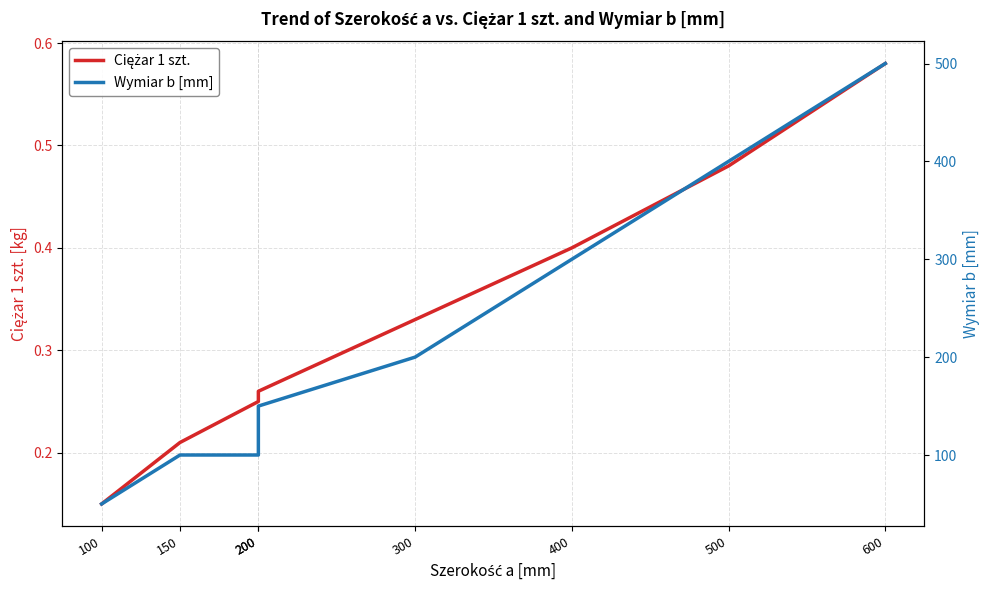

What is the difference between the maximum and second lowest values in the Wymiar b [mm] series?

400.0